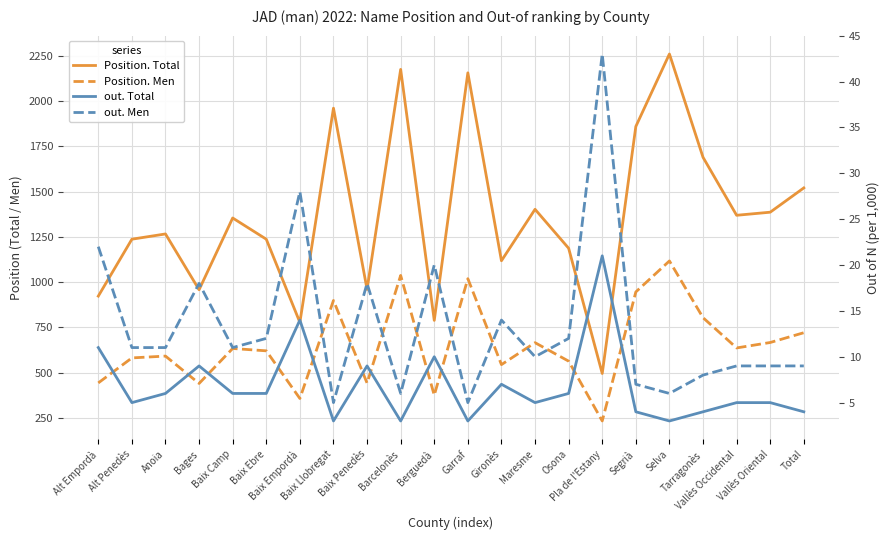

Which category has the highest value in the out. Total series?

Pla de l'Estany